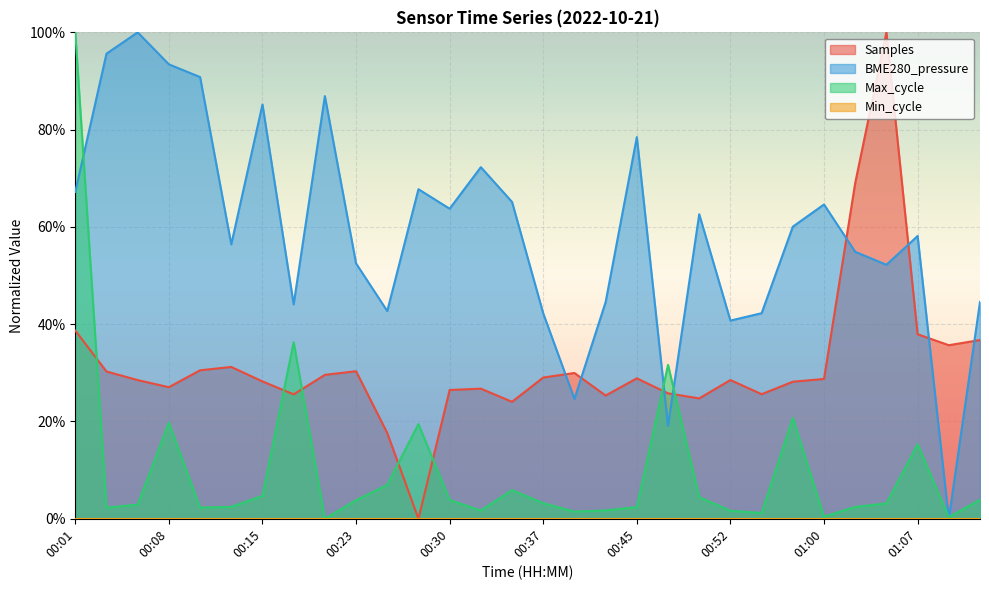

Where is the first local minimum for Samples?

00:08